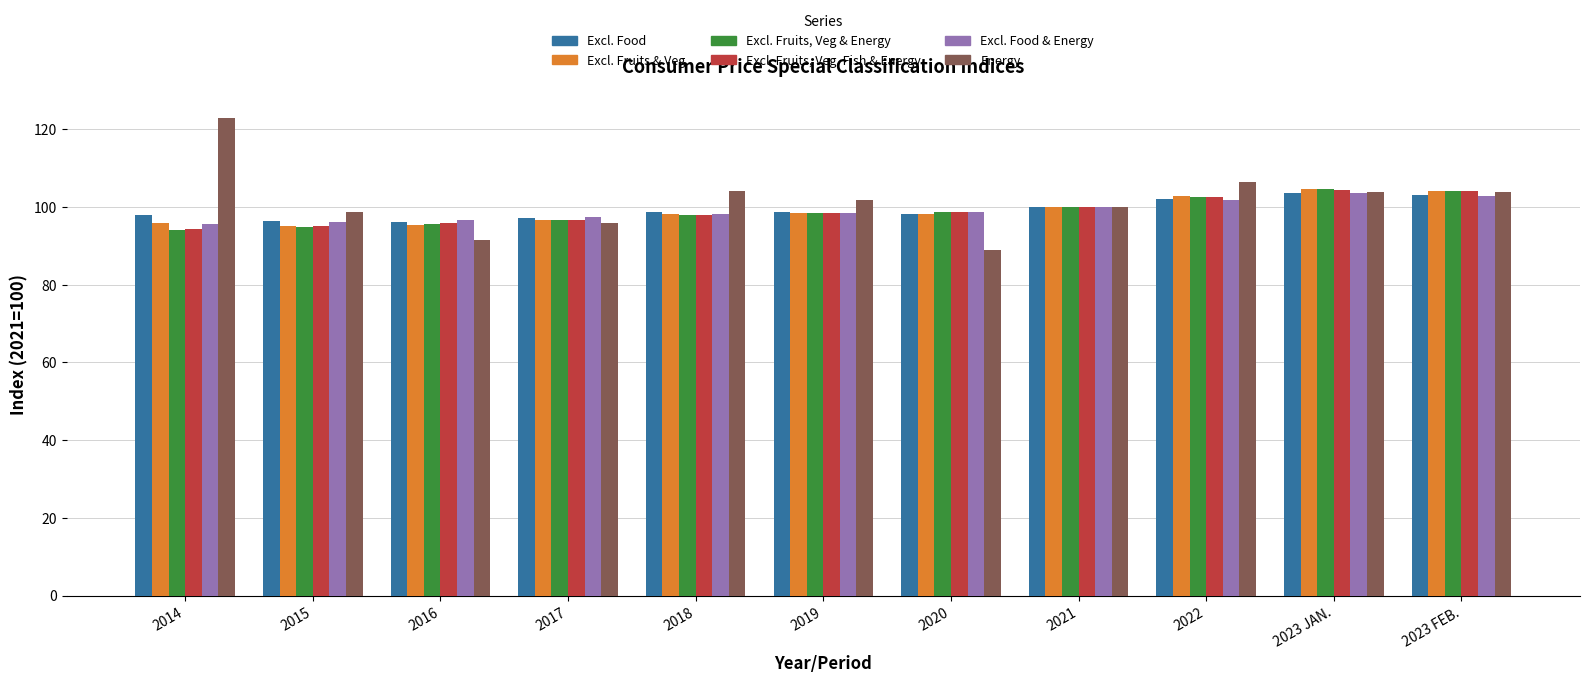

Which series has the largest total across all categories?

Energy